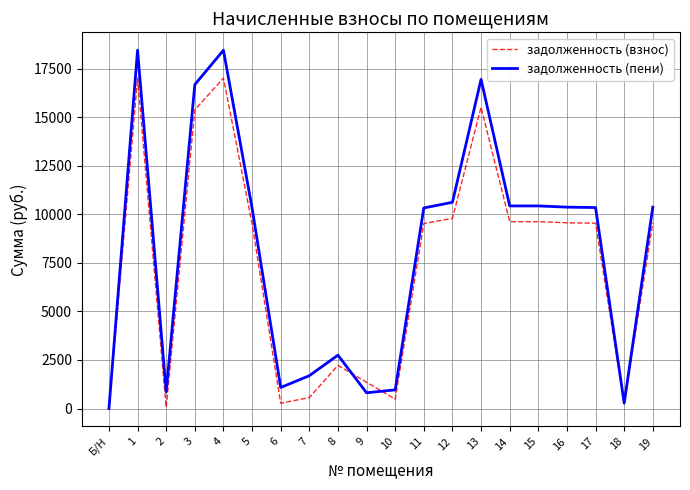

What is the total value across all series at 10?

1435.2